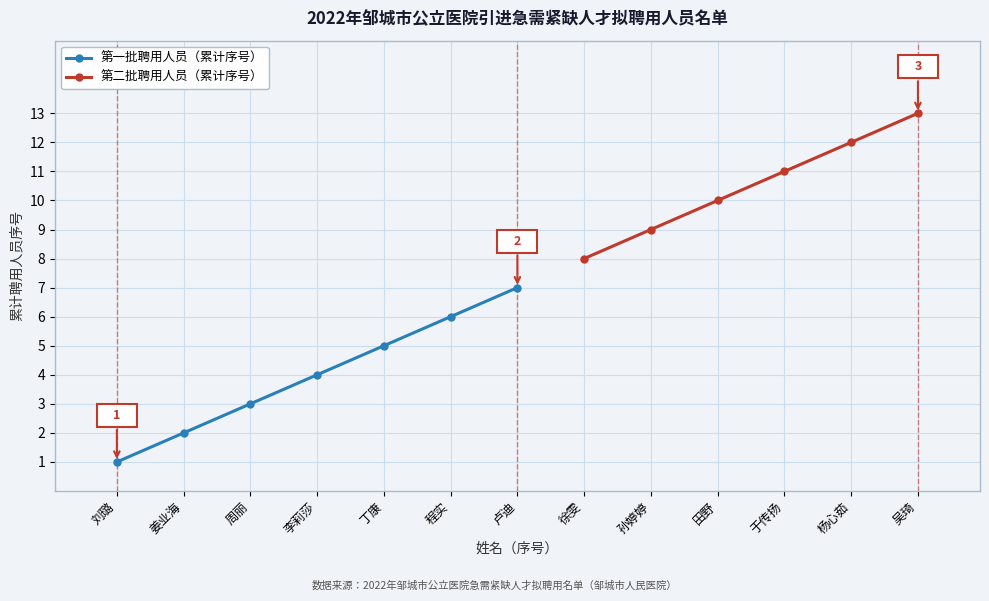

At which category does the chart reach its minimum across all series?

刘璐